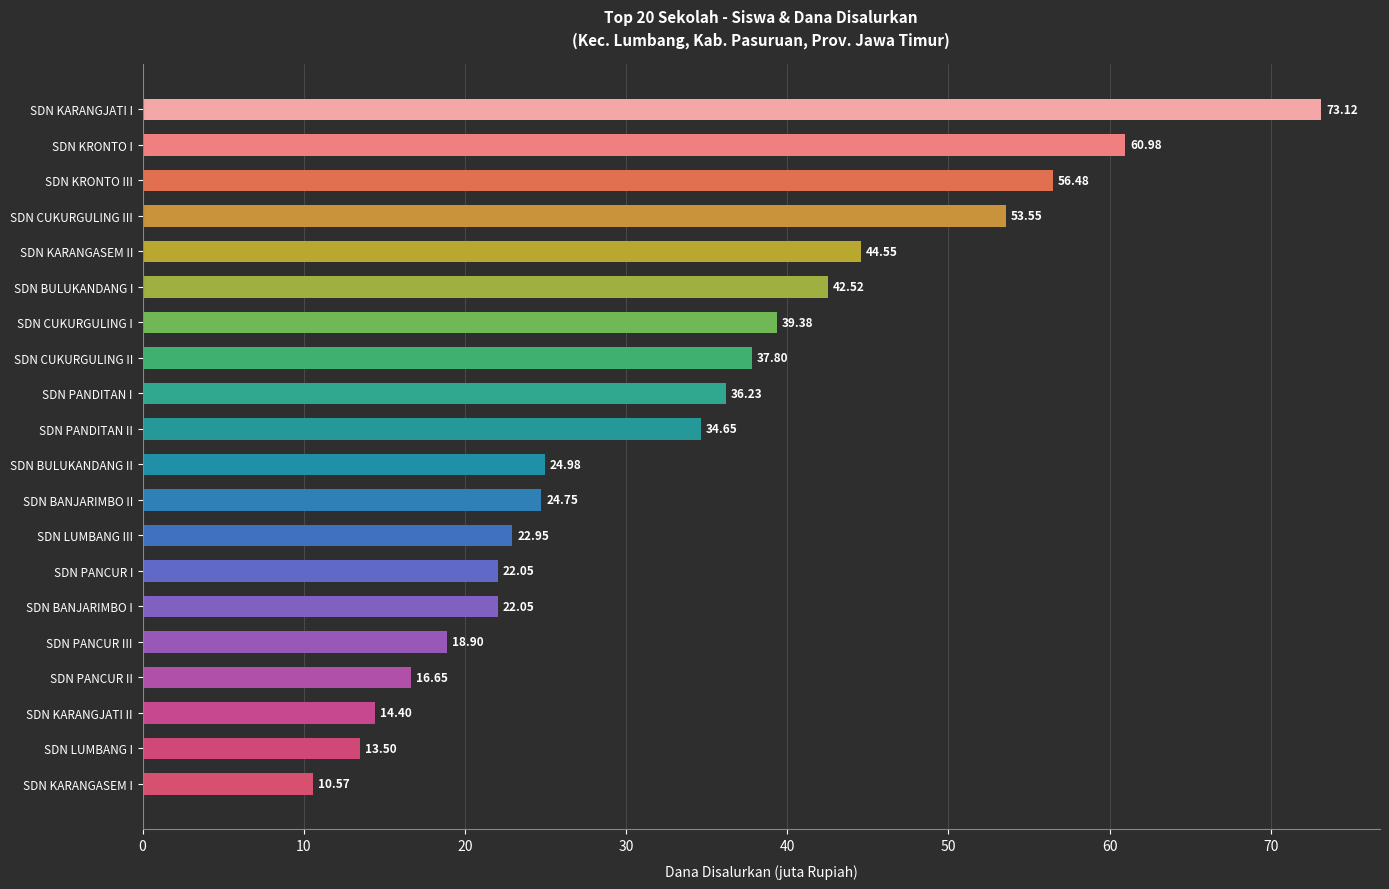

Where is the data nearest to the value 41?

SDN BULUKANDANG I